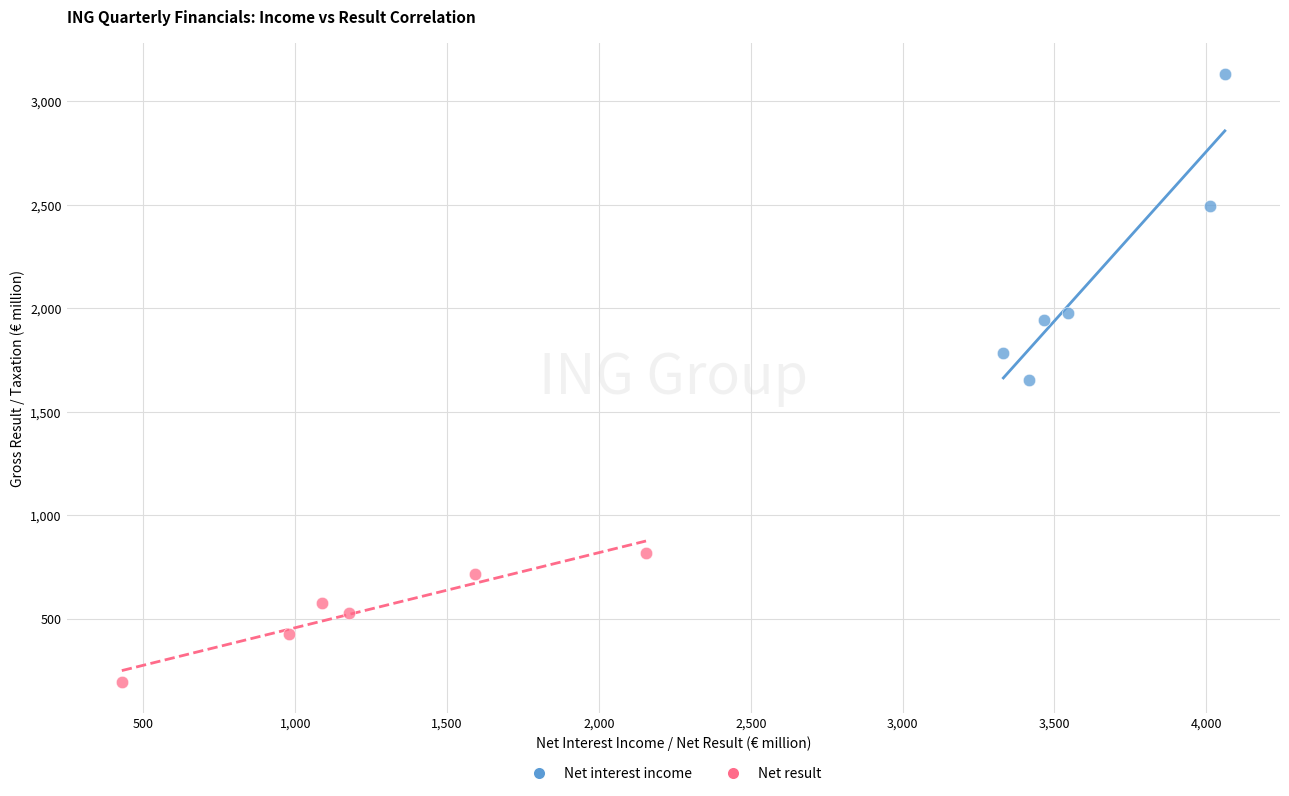

Which series reaches the maximum Y coordinate?

Net interest income